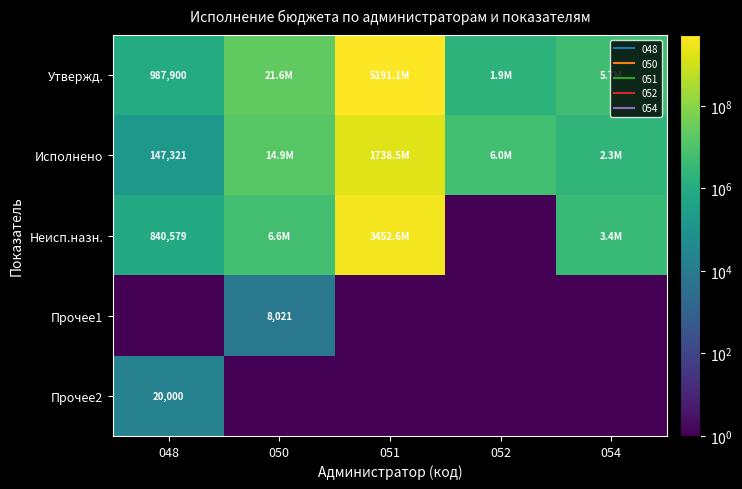

How many series are shown in this chart?

5